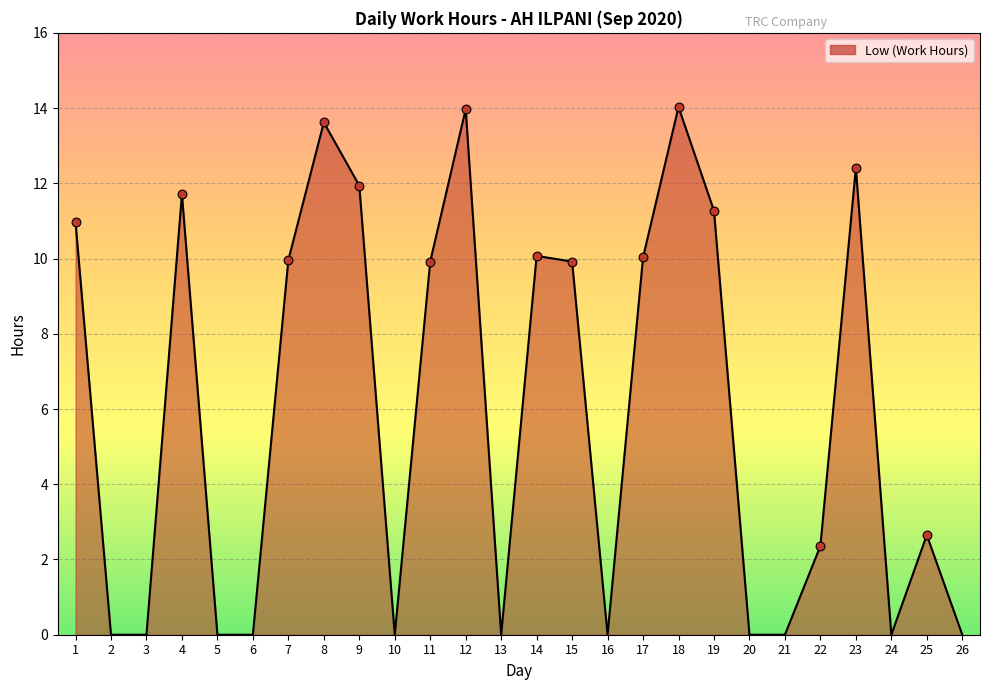

Between 11 and 5, which is larger?

11